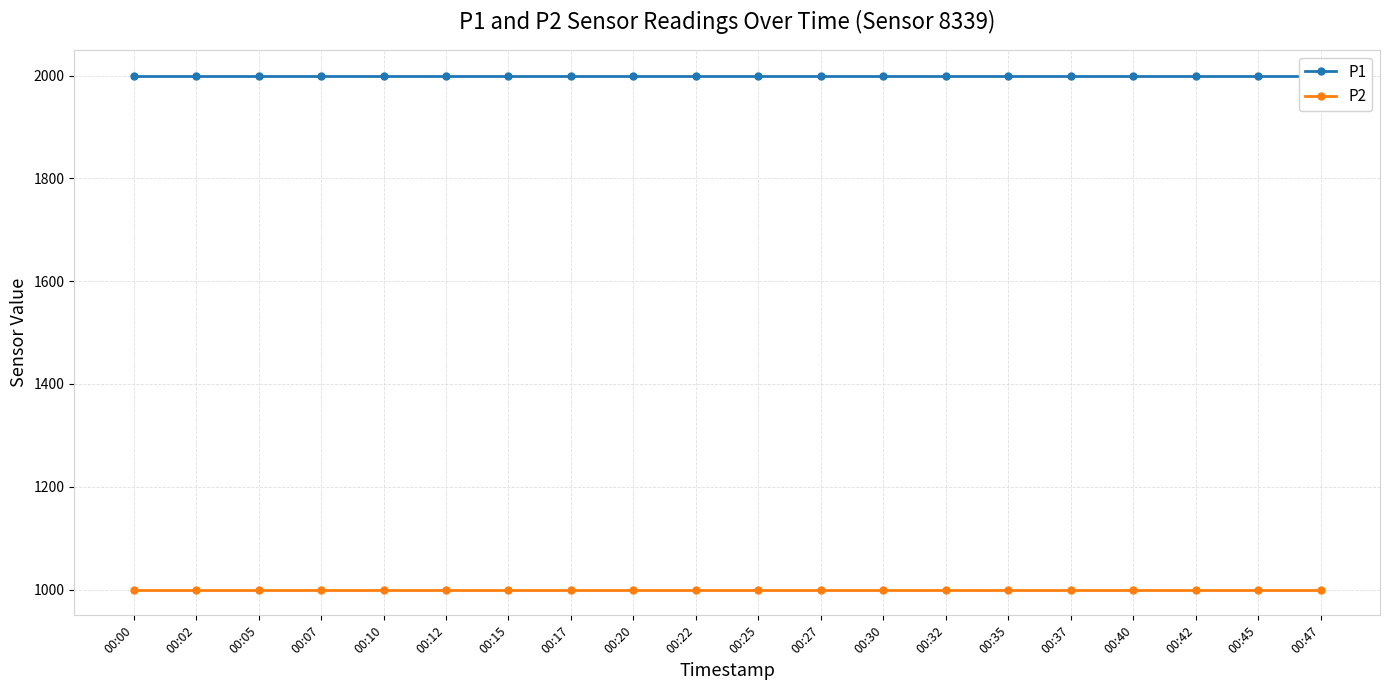

Which series has the largest total across all categories?

P1